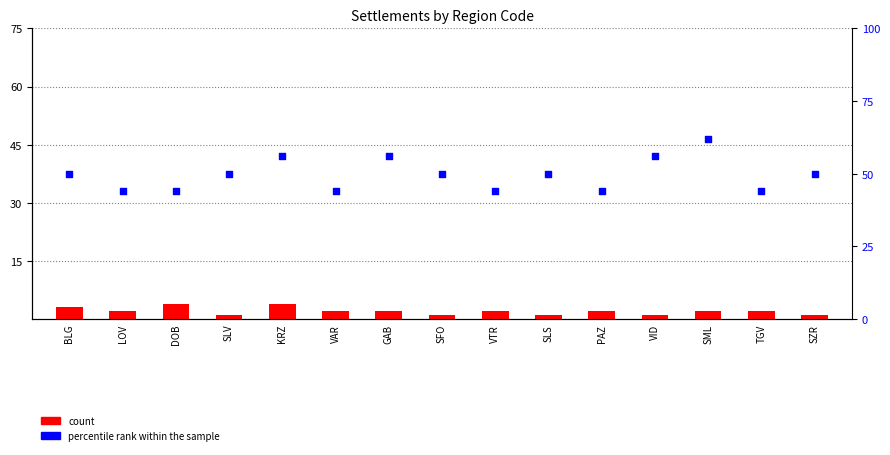

What are all the series names shown in the legend?

count, percentile rank within the sample